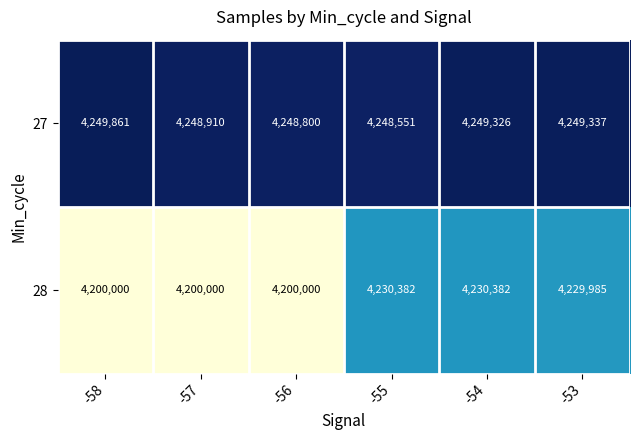

Which series has the widest spread of values?

28